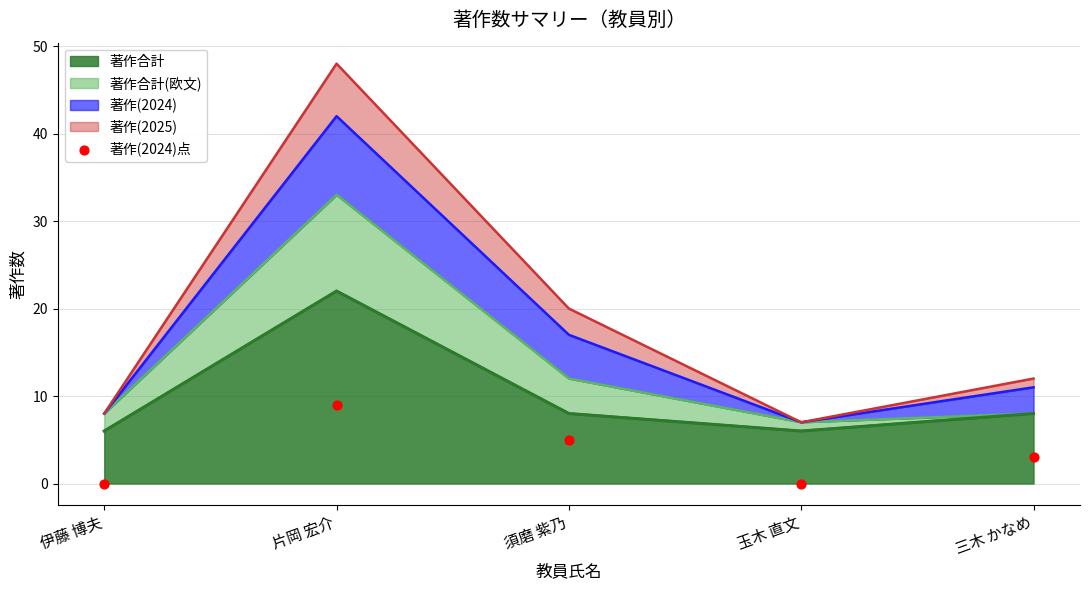

Which has a higher value, 玉木 直文 or 片岡 宏介?

片岡 宏介